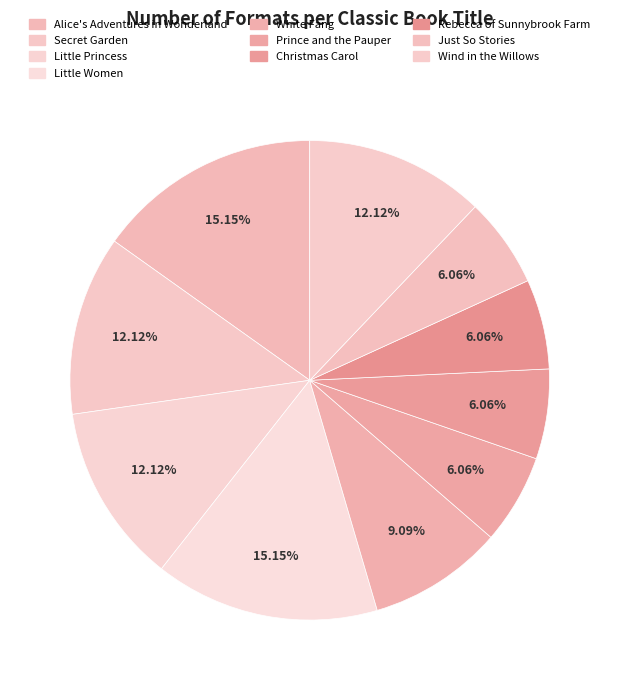

How many segments does this pie chart have?

10